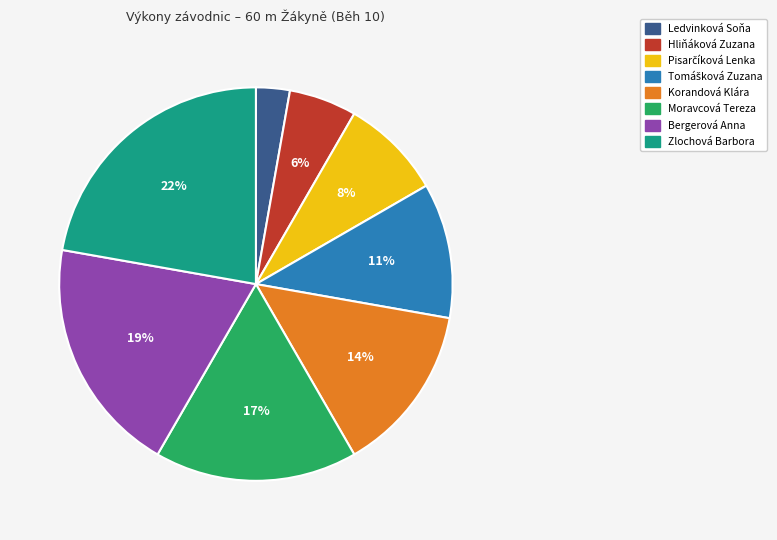

Count the number of slices in the pie.

8